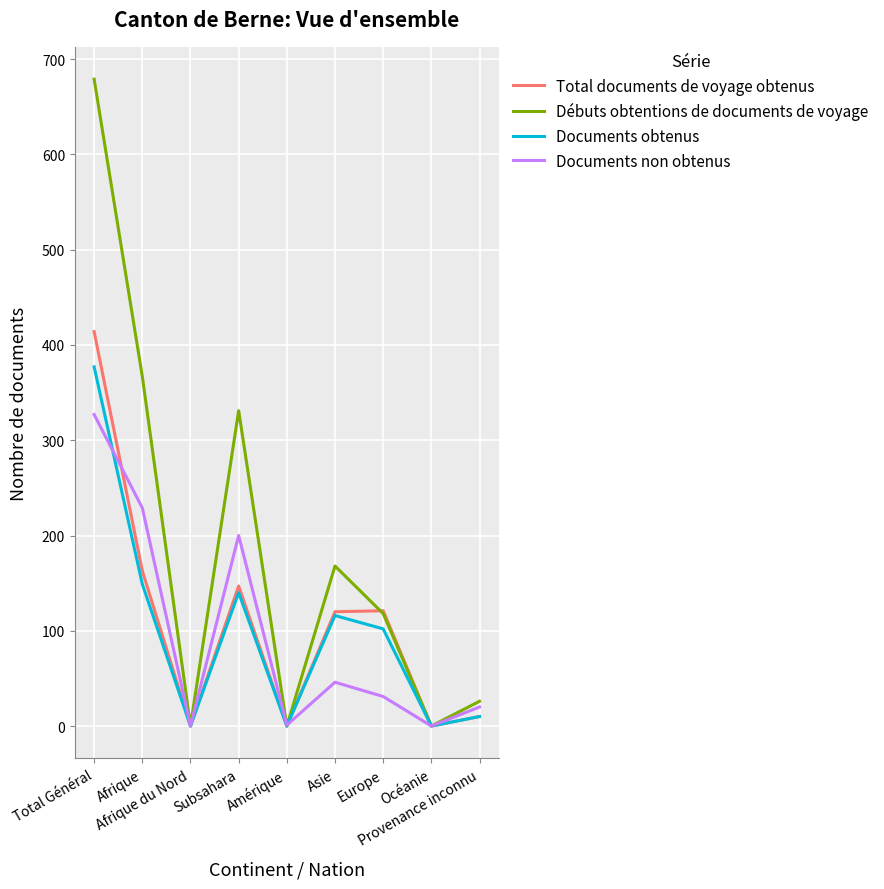

Does the chart have visible grid lines?

Yes